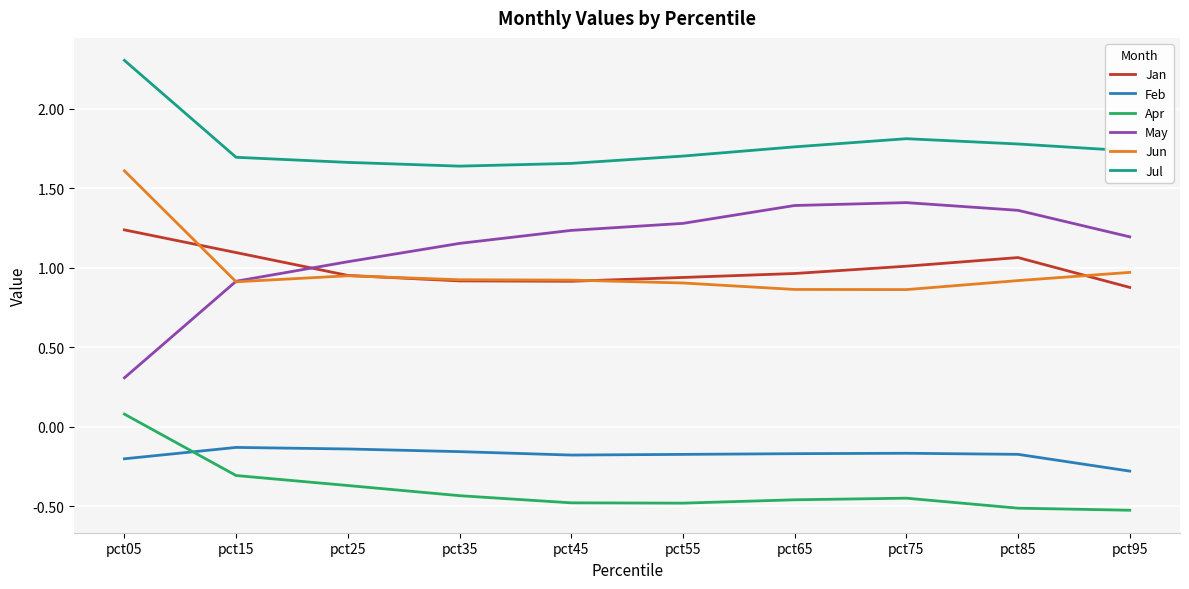

Is the value of May at pct75 greater than the value of Jan at pct35?

Yes